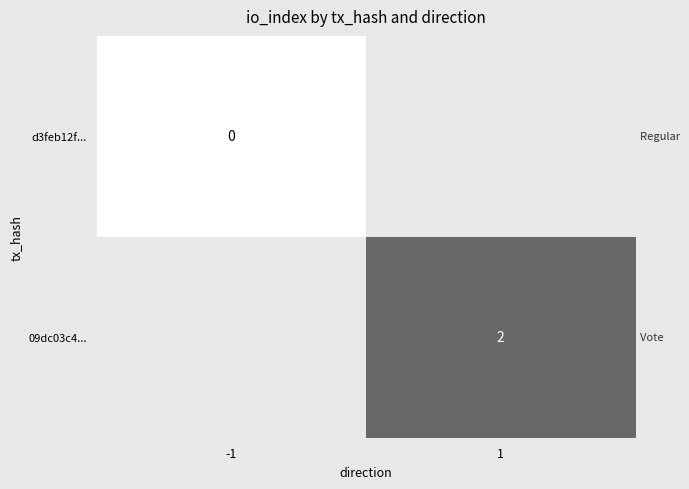

The value of 09dc03c4... at 1 is 1. True or false?

False